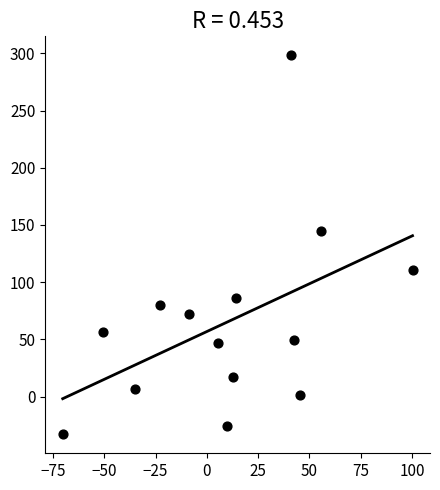

What Y value in the scatter plot is closest to 132?

145.1